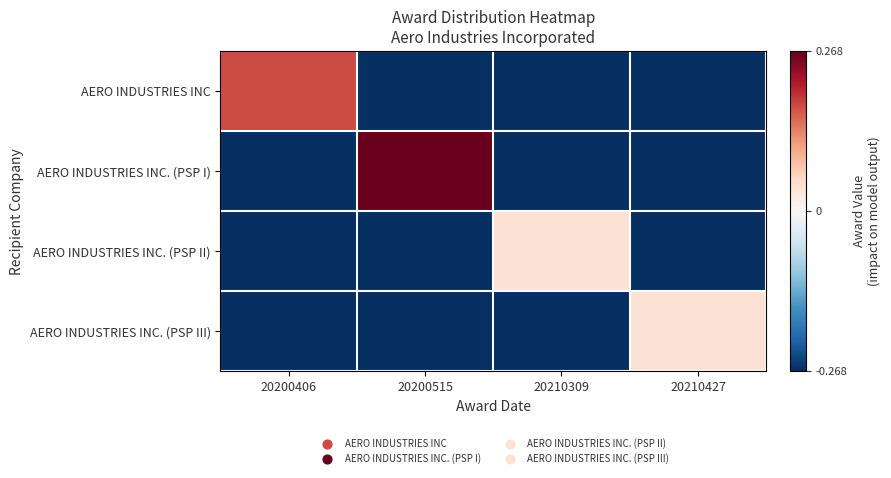

What is the difference between the highest and lowest values at 20200515?

1.0